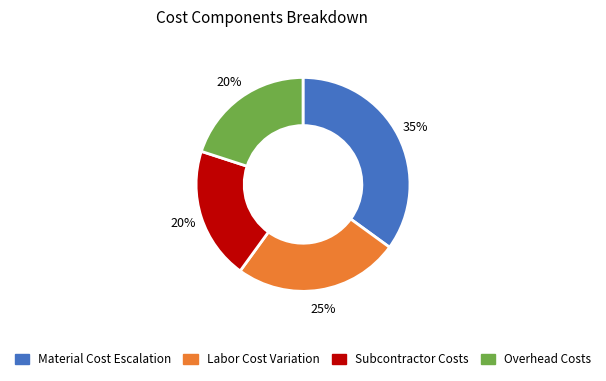

Is there a majority slice in this chart?

No